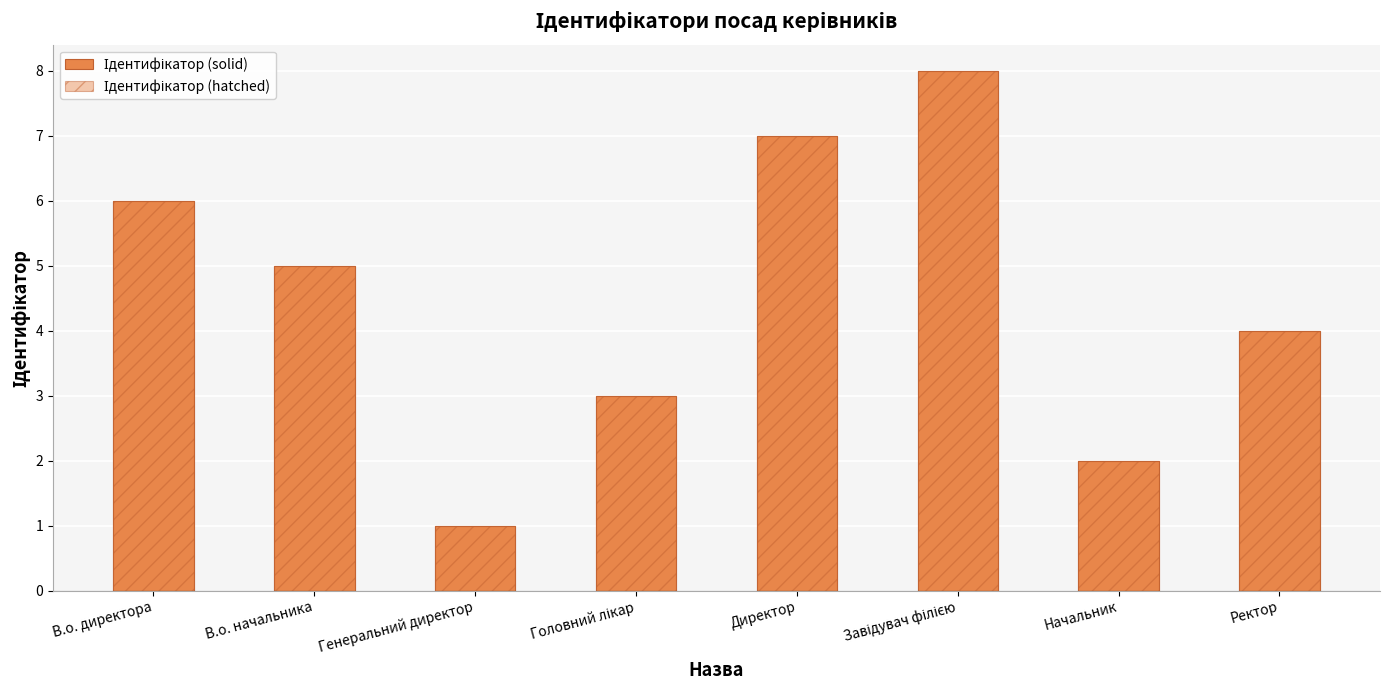

Between Завідувач філією and Начальник, which series saw the biggest shift?

Ідентифікатор (solid)